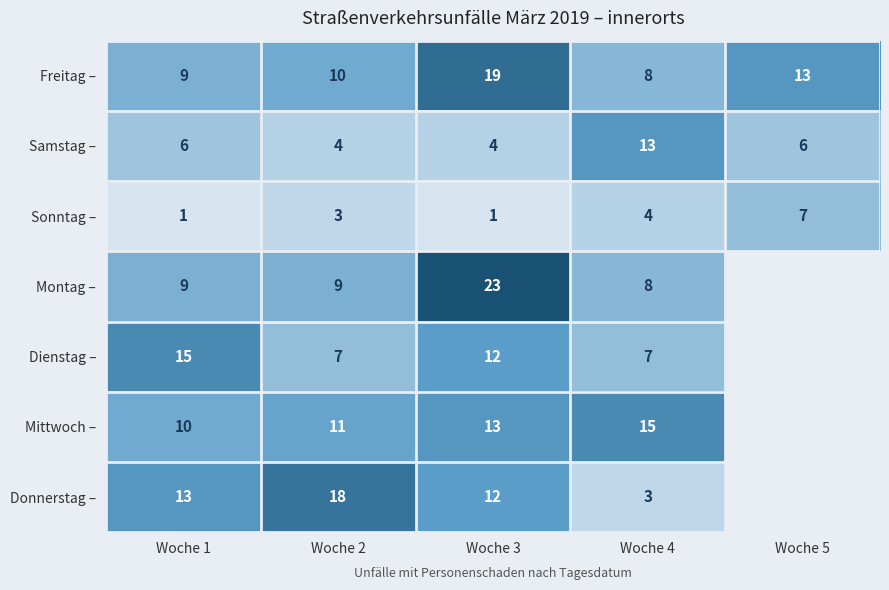

Read the Samstag – value at Woche 2.

4